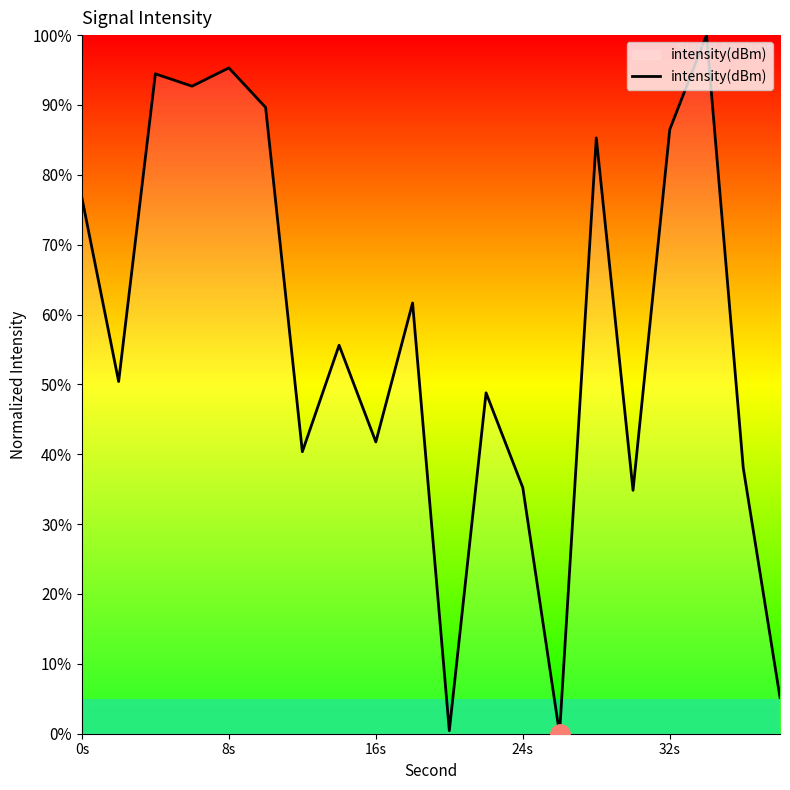

What is the maximum value shown in the chart?

100.0